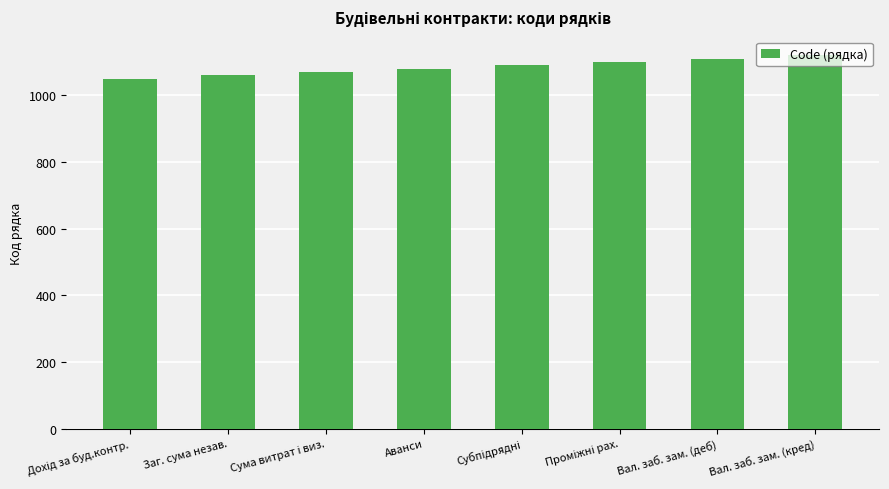

How many values are below 1090?

4